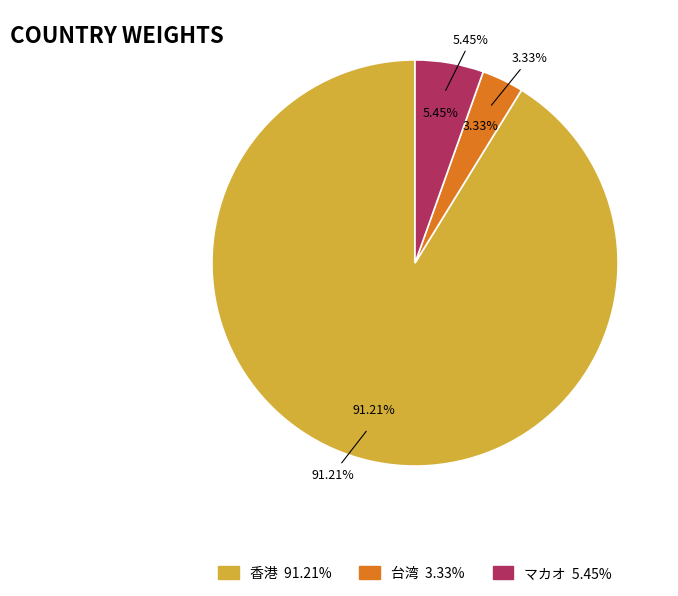

Does 12 represent more than half of the total?

No